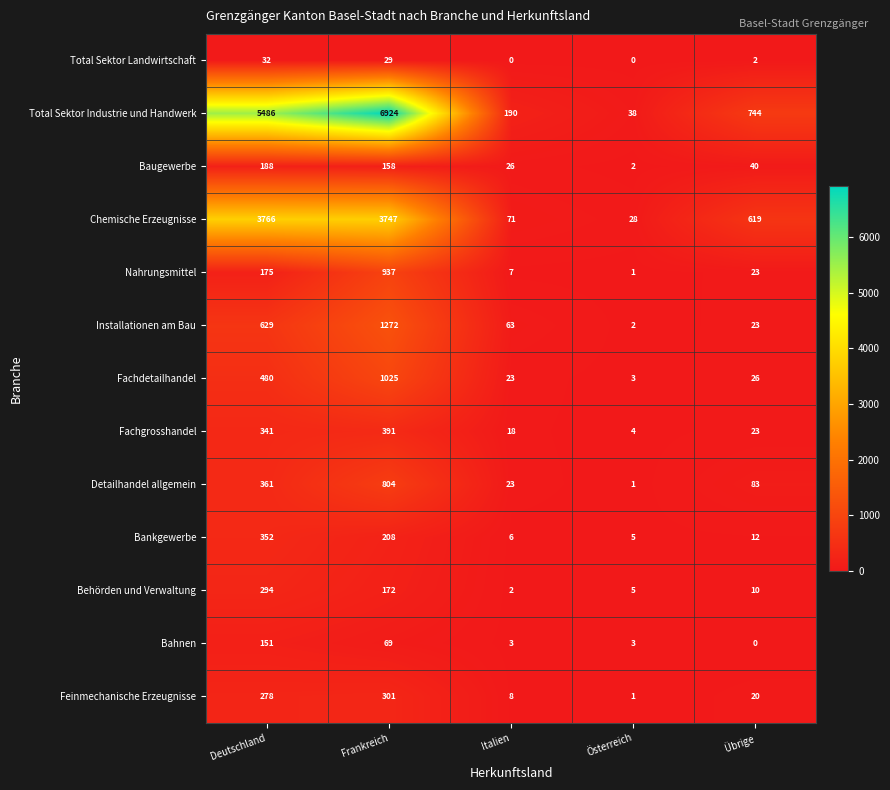

What is the maximum value shown in the chart?

6924